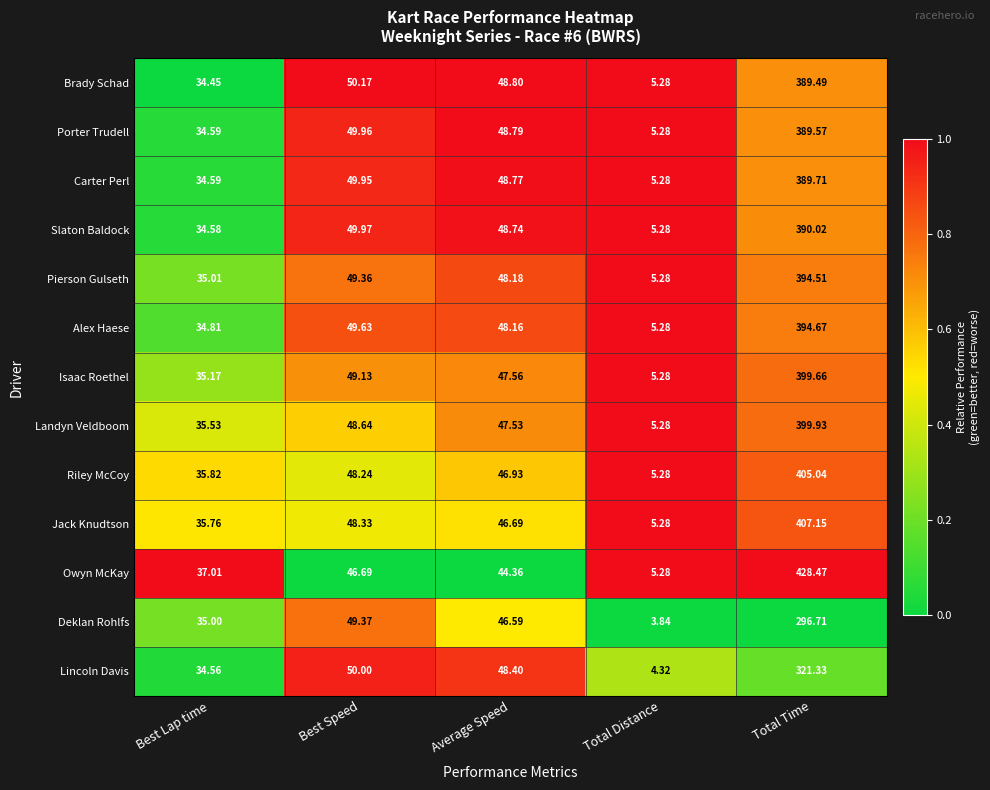

Between Average Speed and Total Distance, which series saw the biggest shift?

Lincoln Davis